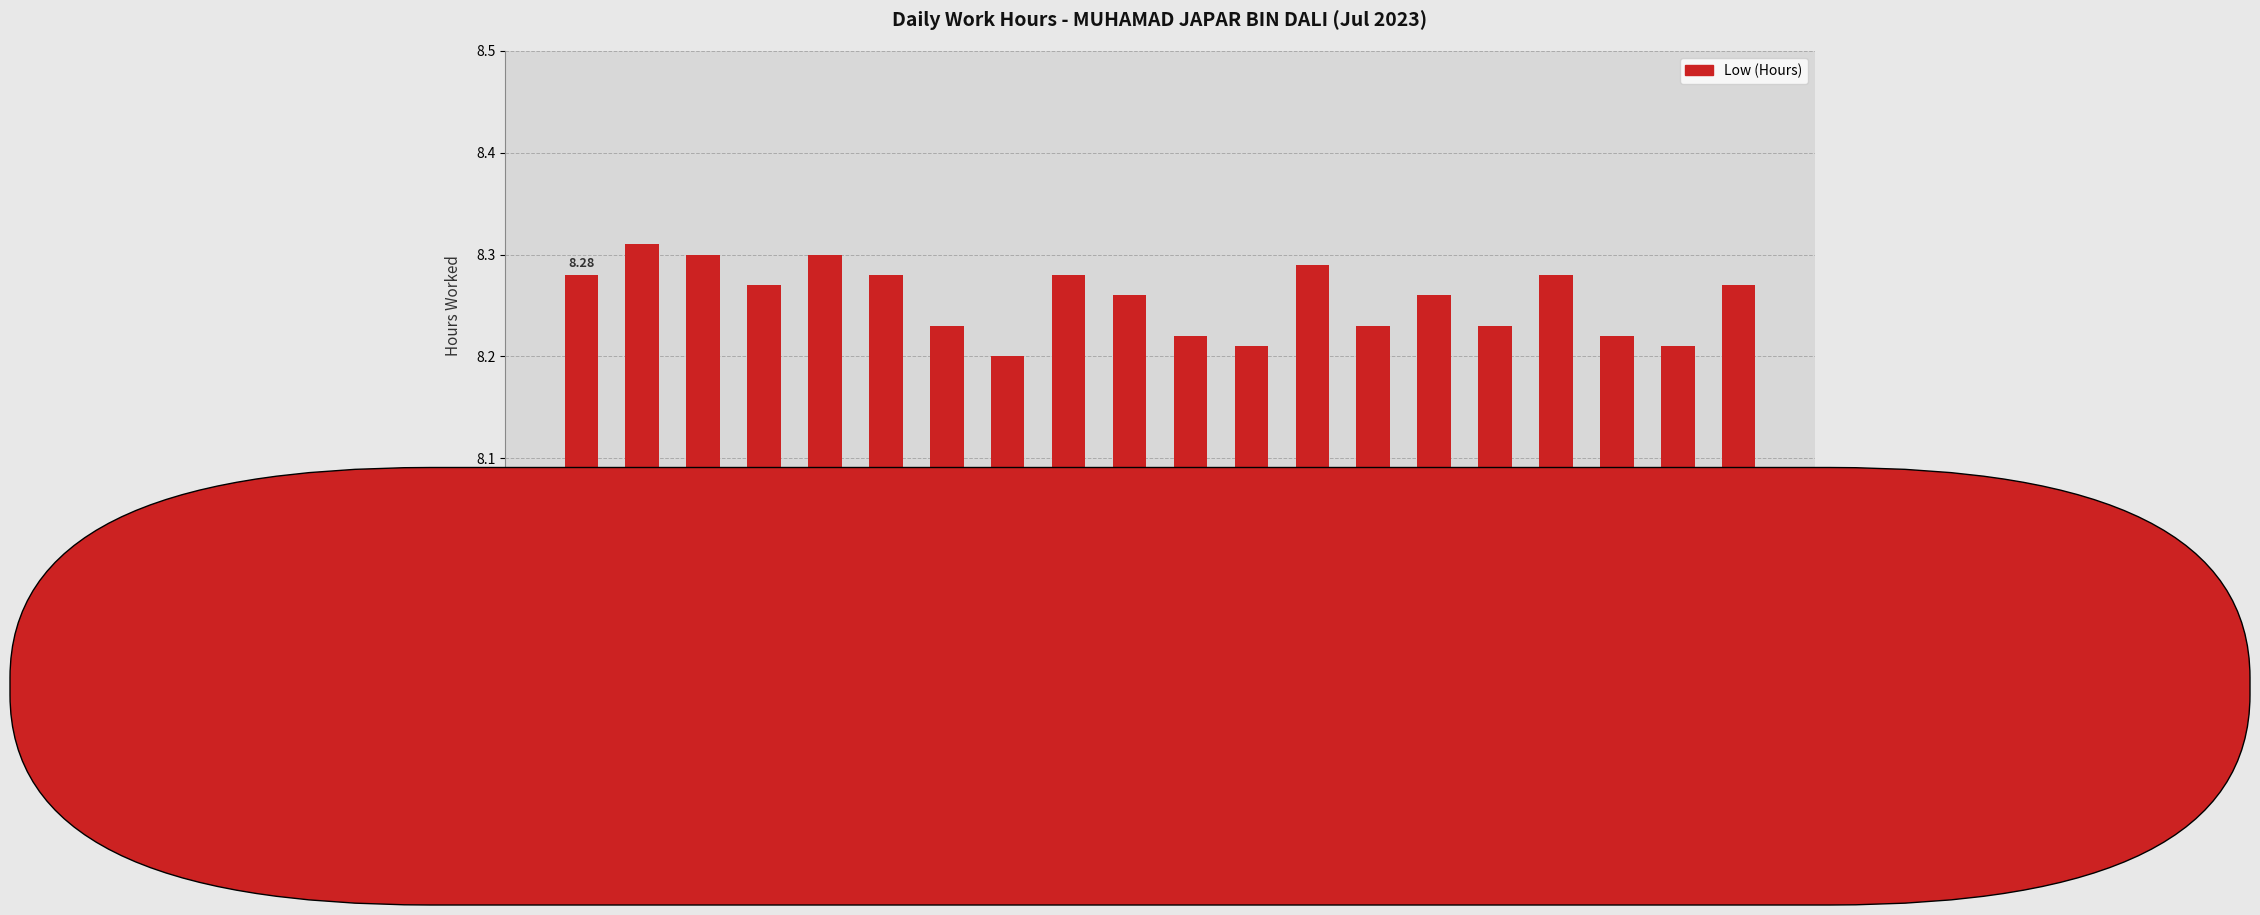

The chart shows a value of 12.3 at 24-Jul (Mon). True or false?

False